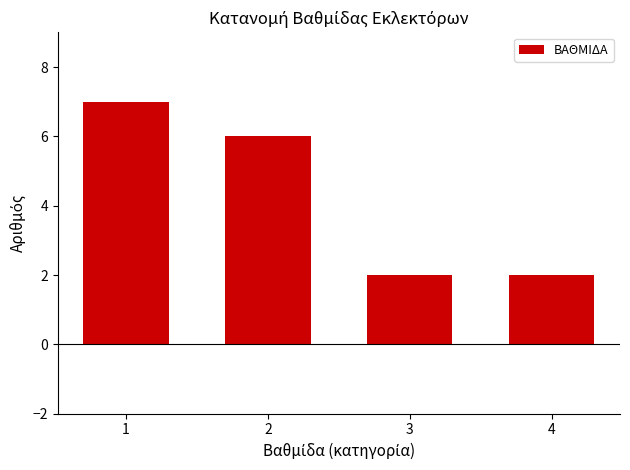

True or false: the data shows 2 at 4.

True